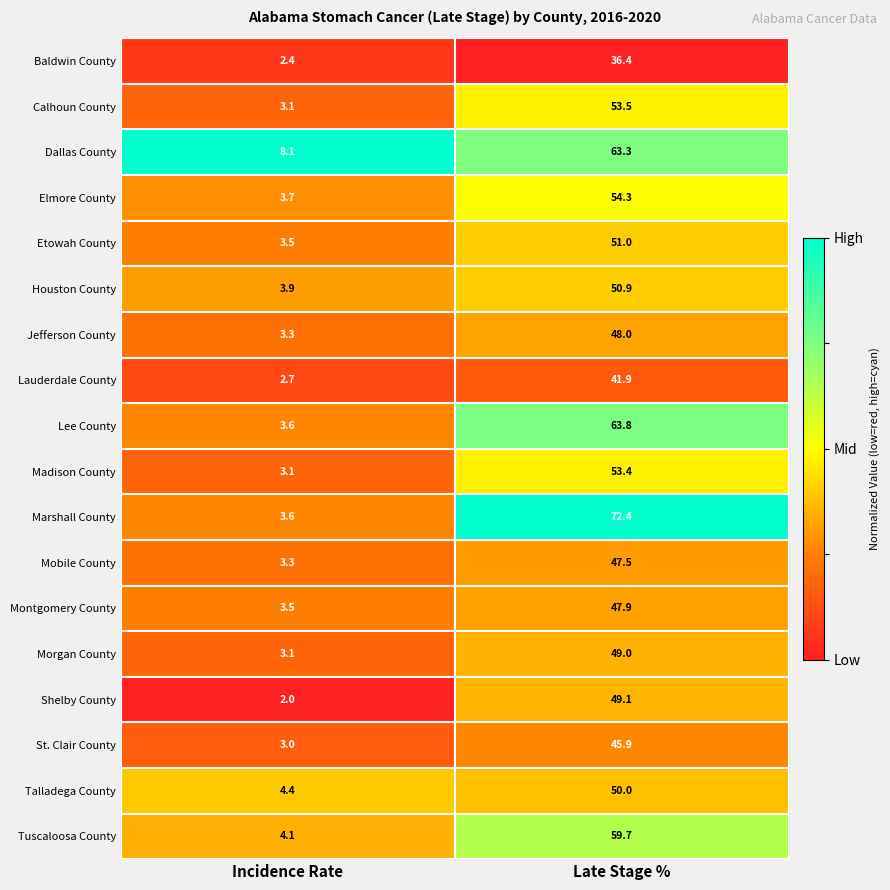

Which series changed the most between Incidence Rate and Late Stage %?

Marshall County